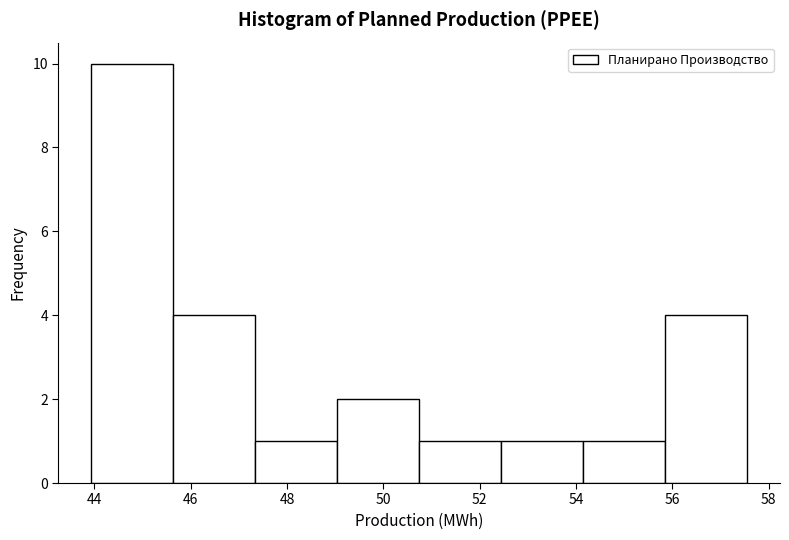

Reading left to right, transcribe this chart: for each bar, give the range it covers on the x-axis and its height. Neither the bar edges nor the heights are printed on the chart, so give them approximately, as read against the axes.

44.0 to 45.6: 10
45.6 to 47.4: 4
47.4 to 49.0: 1
49.0 to 50.8: 2
50.8 to 52.4: 1
52.4 to 54.2: 1
54.2 to 55.8: 1
55.8 to 57.6: 4